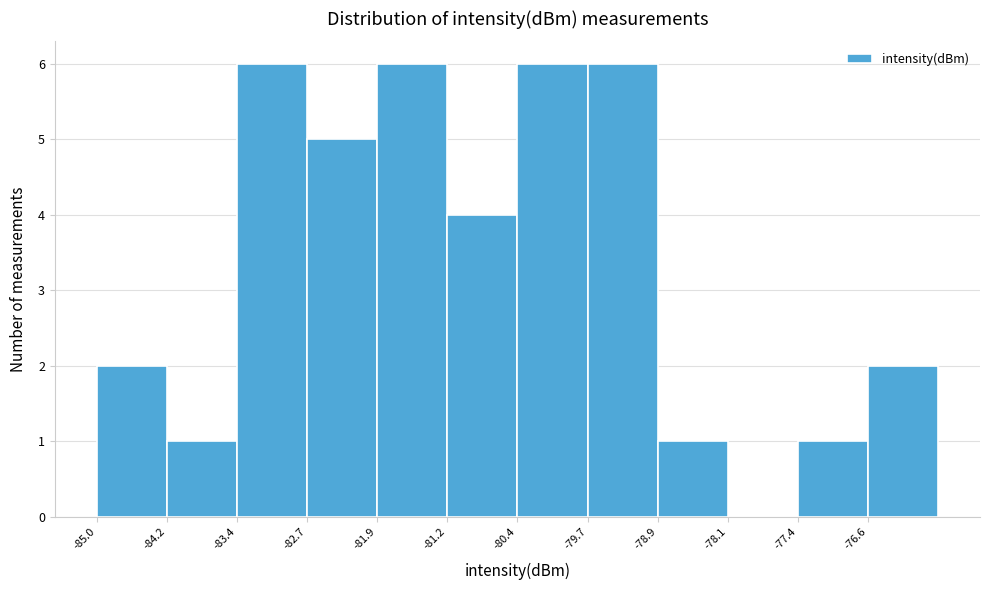

Reading left to right, transcribe this chart: for each bar, give the range it covers on the x-axis and its height. Neither the bar edges nor the heights are printed on the chart, so give them approximately, as read against the axes.

-85.0 to -84.2: 2
-84.2 to -83.4: 1
-83.4 to -82.7: 6
-82.7 to -81.9: 5
-81.9 to -81.2: 6
-81.2 to -80.4: 4
-80.4 to -79.7: 6
-79.7 to -78.9: 6
-78.9 to -78.1: 1
-78.1 to -77.4: 0
-77.4 to -76.6: 1
-76.6 to -75.9: 2